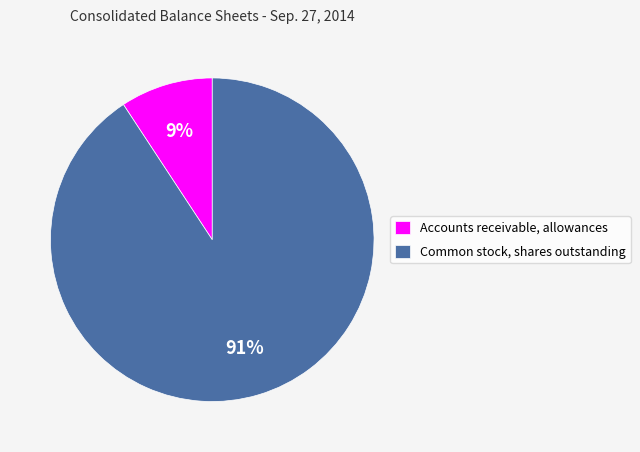

Which category has the smallest portion of the pie?

Accounts receivable, allowances